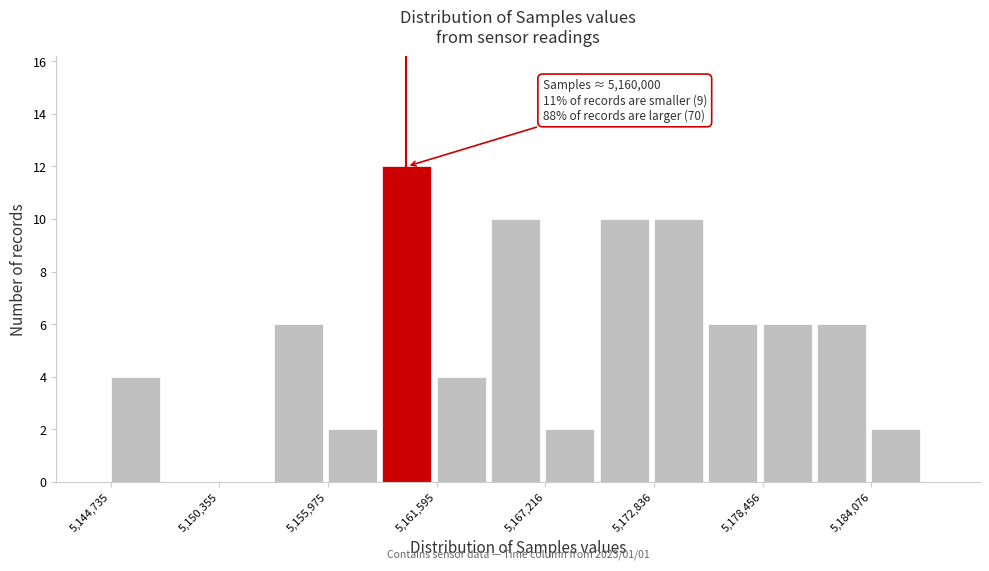

Around what value on the x-axis is the tallest bar? Give the approximate position of its centre, as read against the axis.

5160000